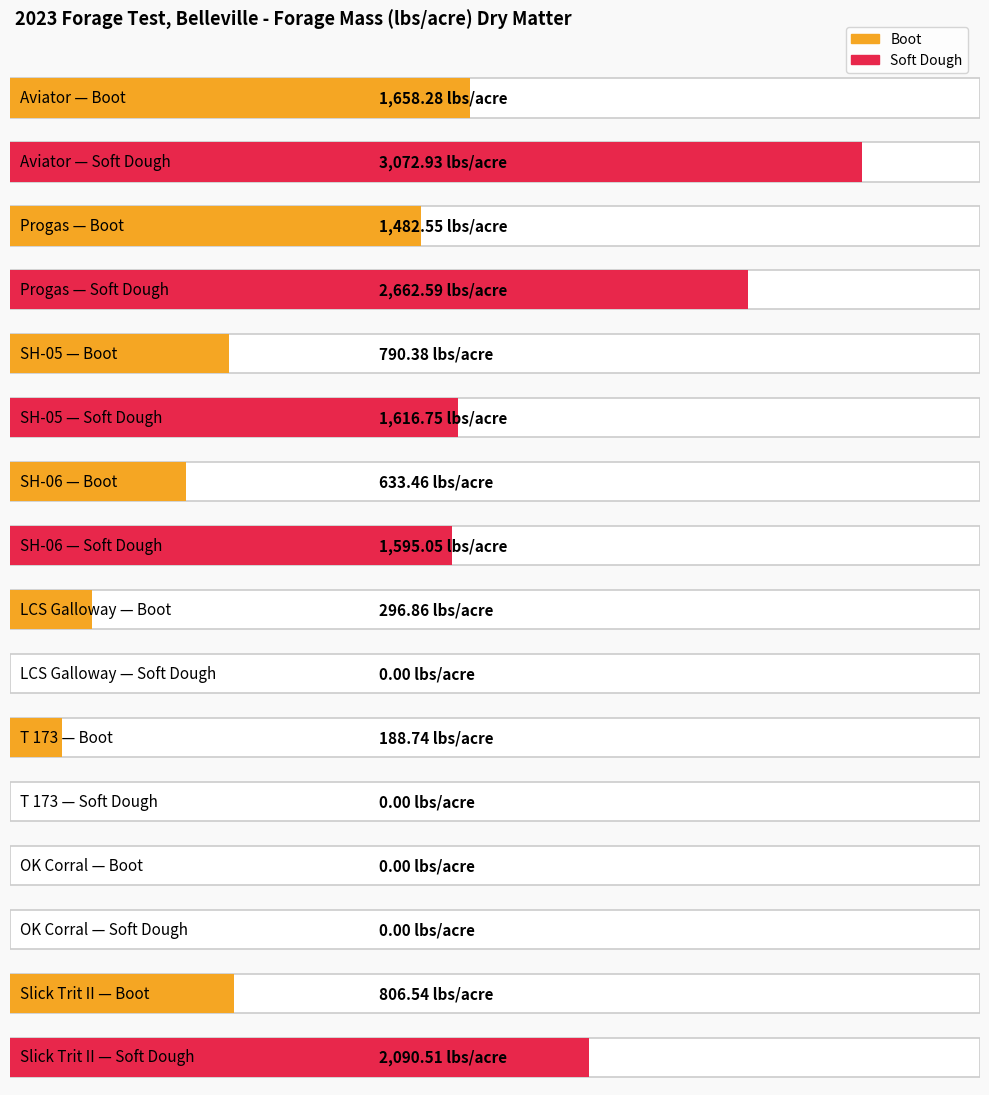

At which category does the chart reach its minimum across all series?

OK Corral